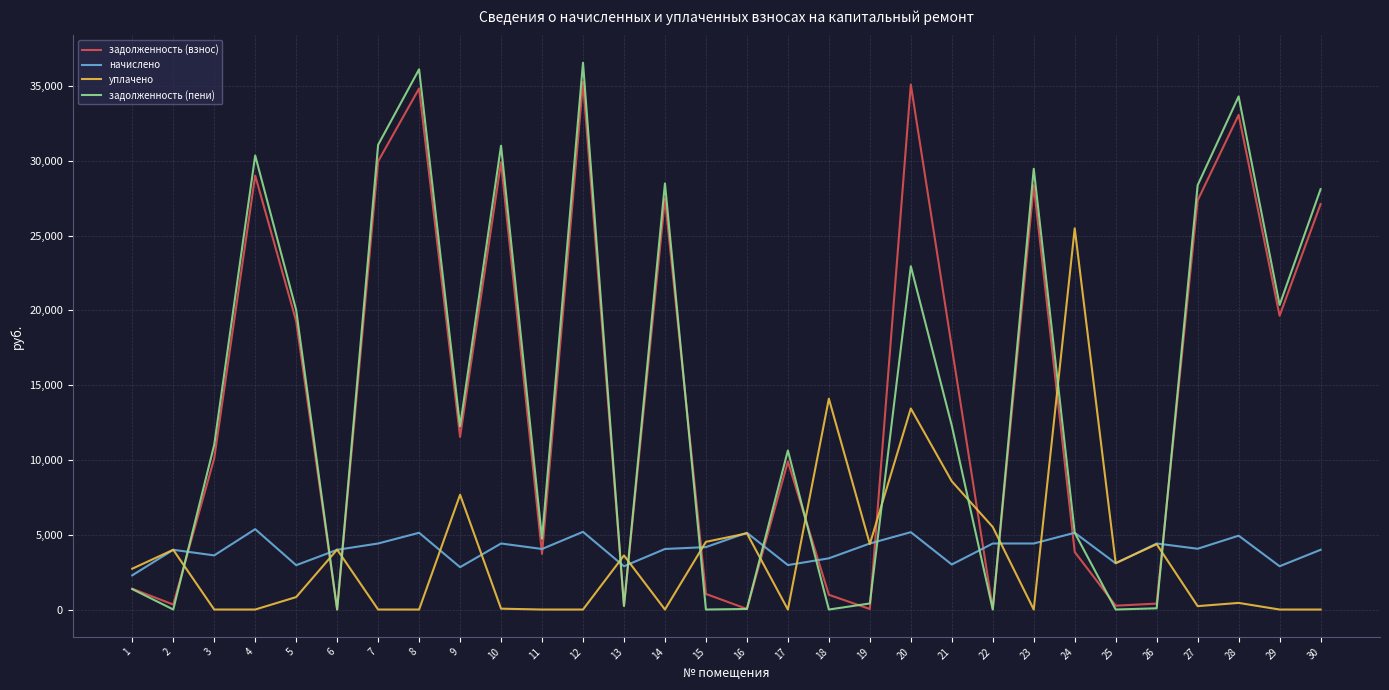

Is the value of задолженность (пени) at 6 greater than the value of задолженность (взнос) at 27?

No